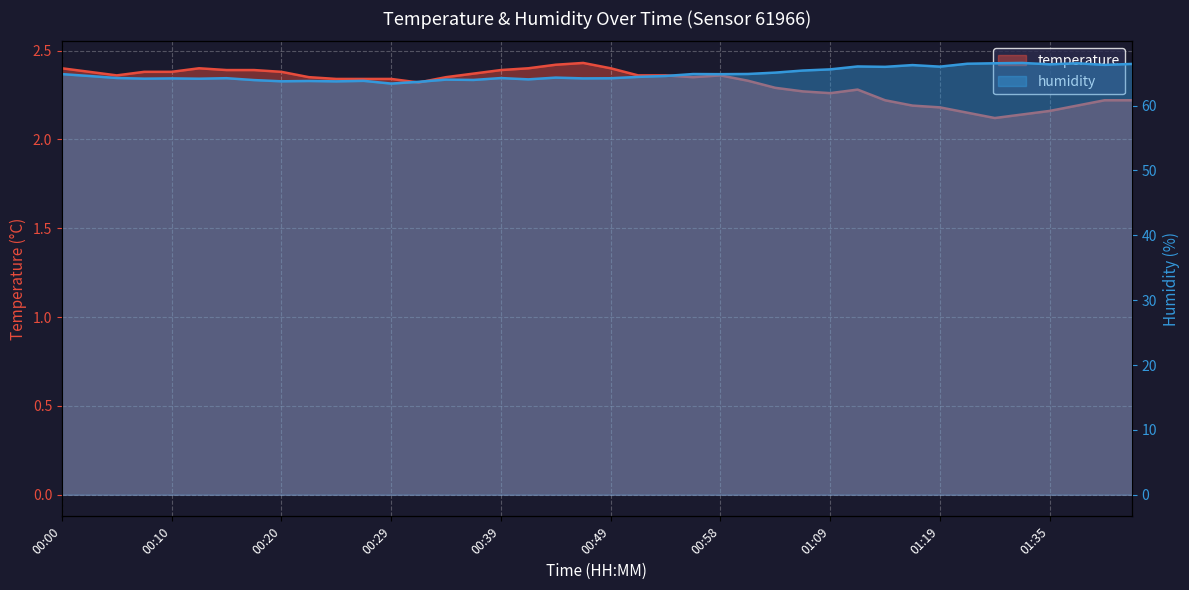

What is the average value of the humidity series?

64.9